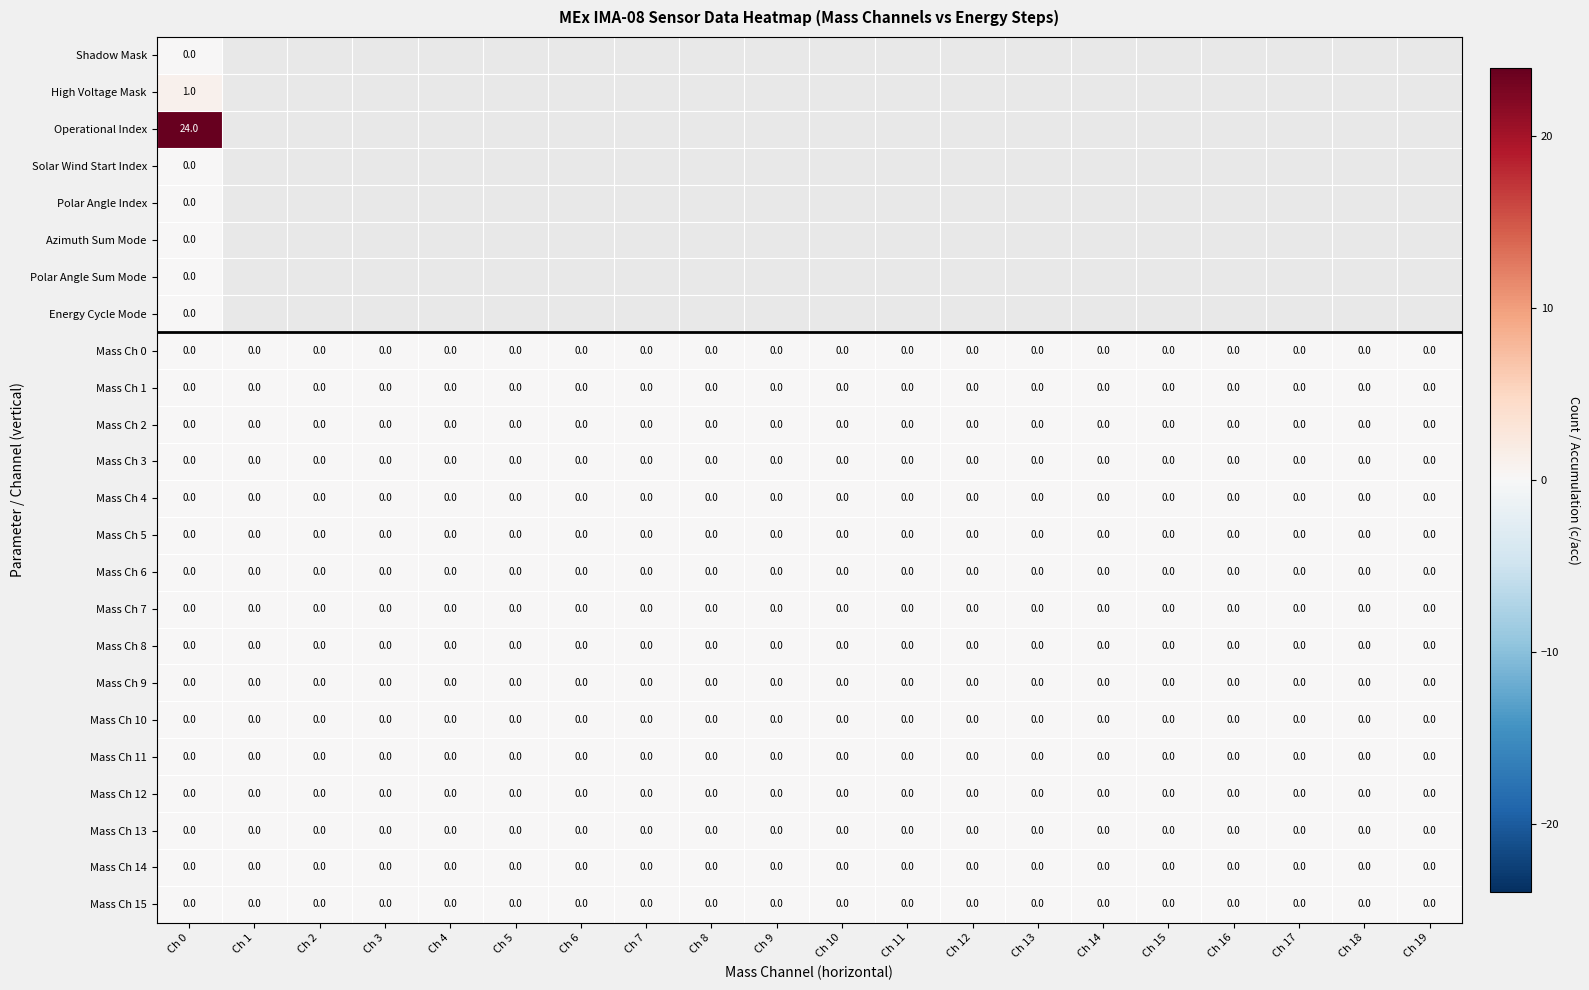

The value of Mass Ch 0 at Ch 18 is 0. True or false?

True